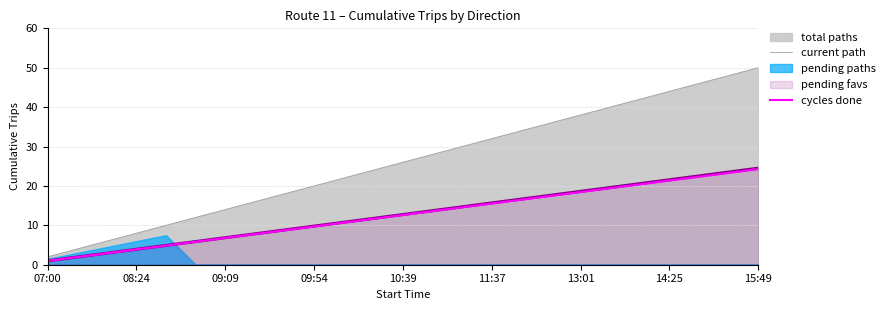

What is the value of the current path point at the 8th from the left?

16.0